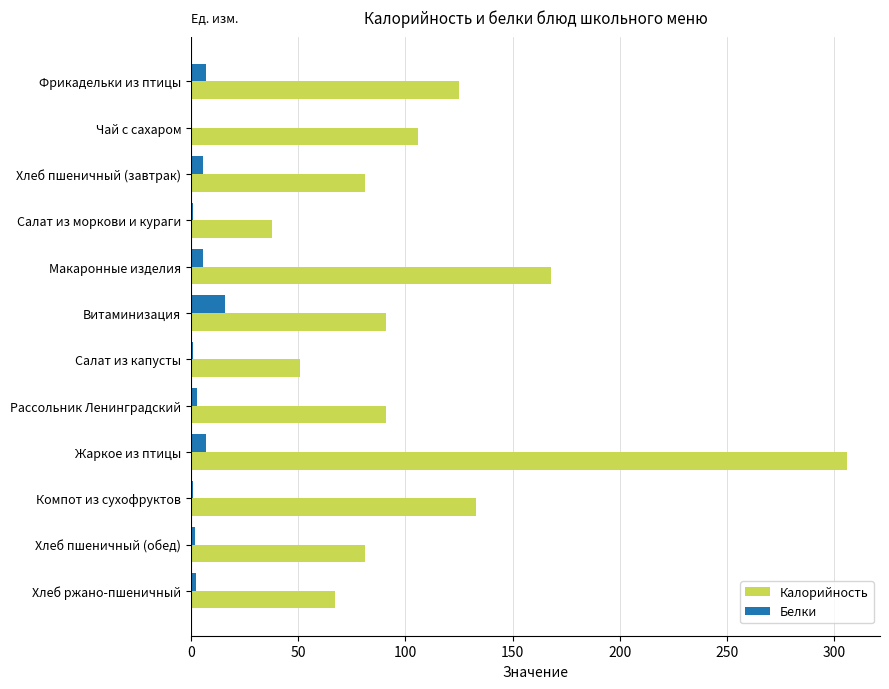

At which label does Калорийность reach its peak?

Жаркое из птицы